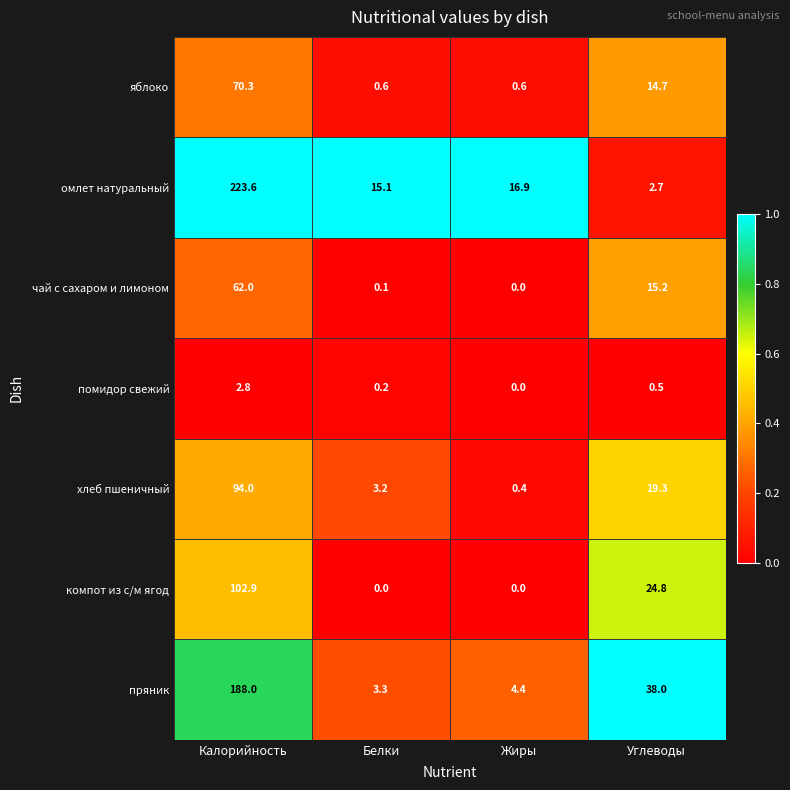

True or false: компот из с/м ягод has a value of 102.9 at Калорийность.

True